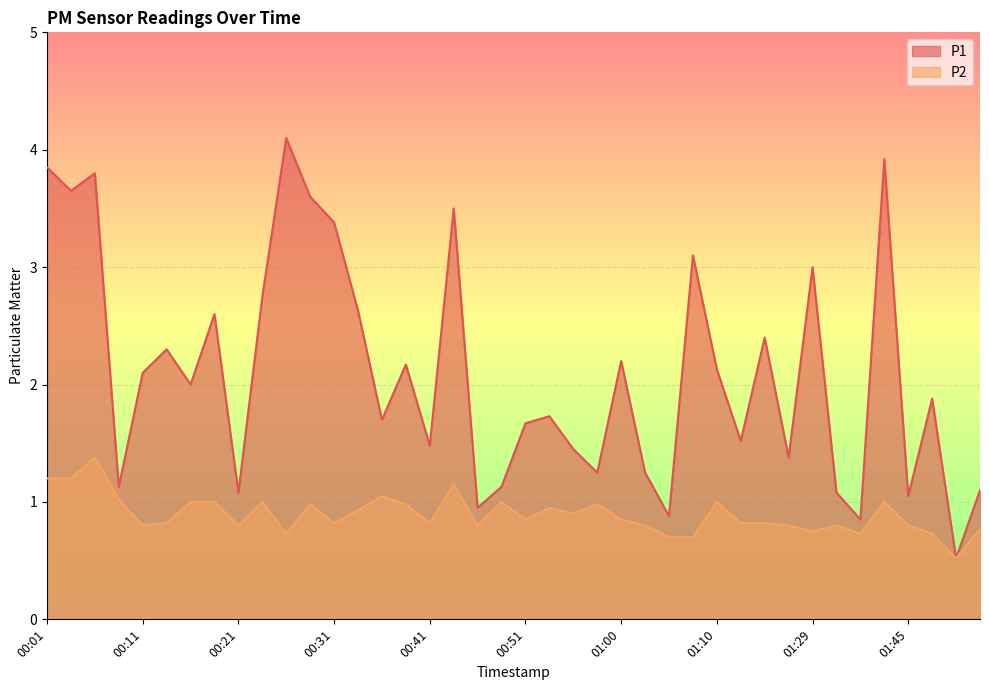

Which series has the largest range (max minus min)?

P1